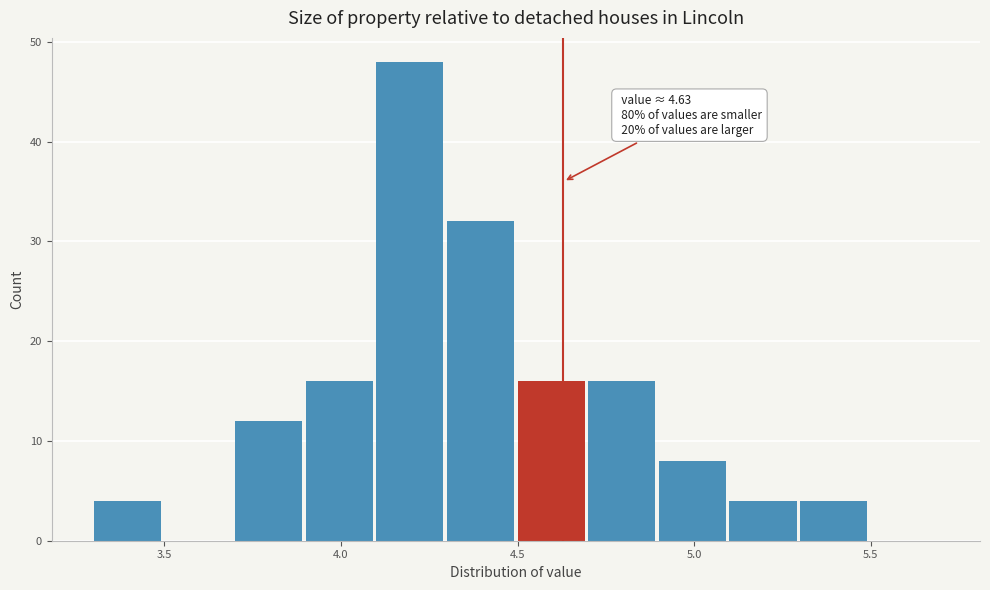

Which range on the x-axis has the tallest bar?

4.1 to 4.3